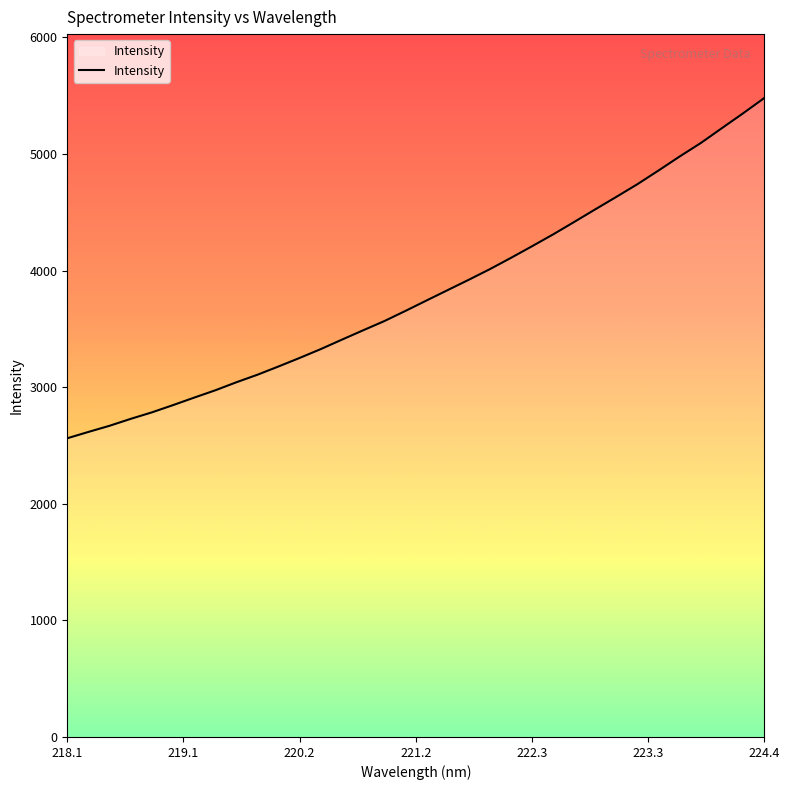

What is the greatest value displayed?

5479.4